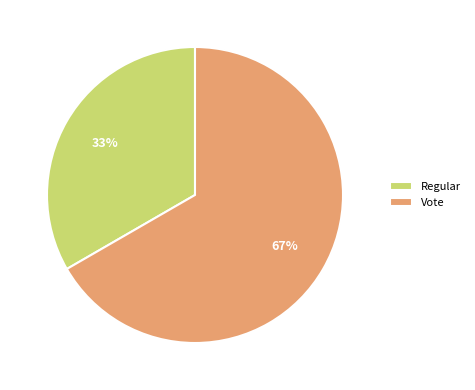

Is it true that Vote is 60% of the pie?

False